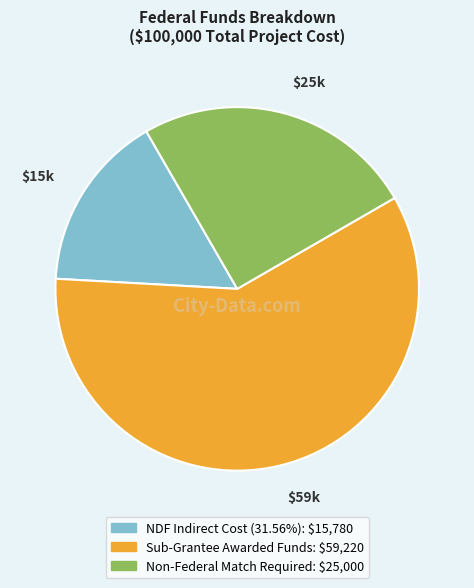

What is the largest slice in the pie chart?

Sub-Grantee Awarded Funds